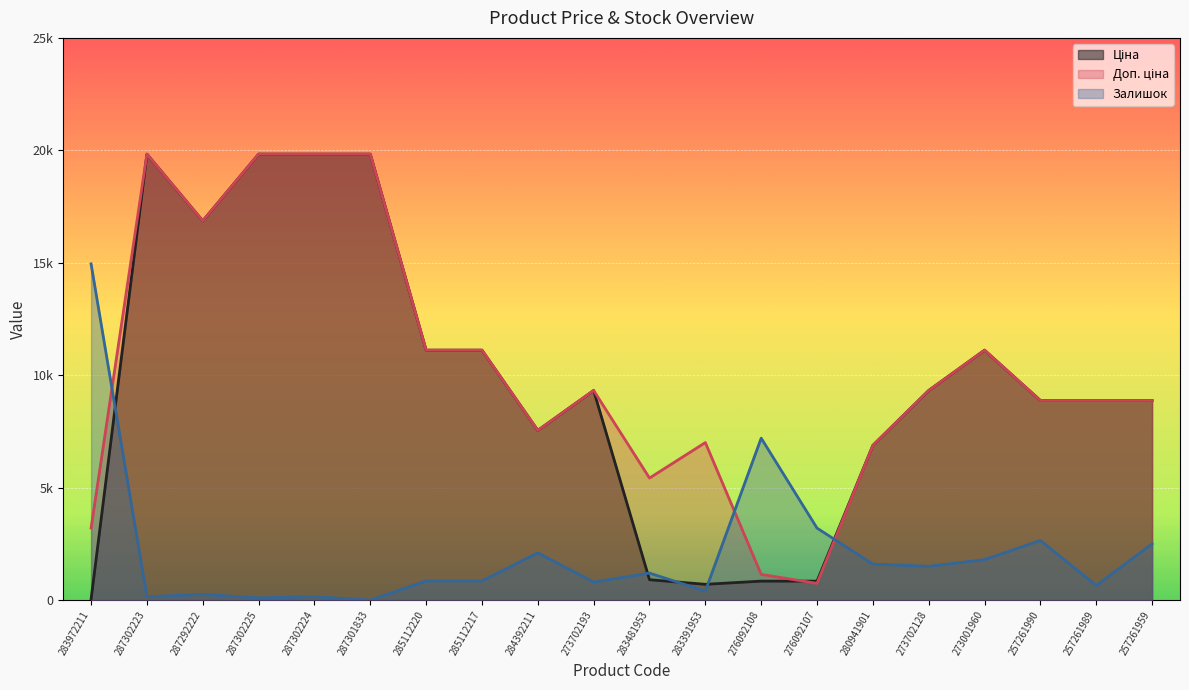

Is the value of Ціна at 287292222 greater than the value of Залишок at 284392211?

Yes